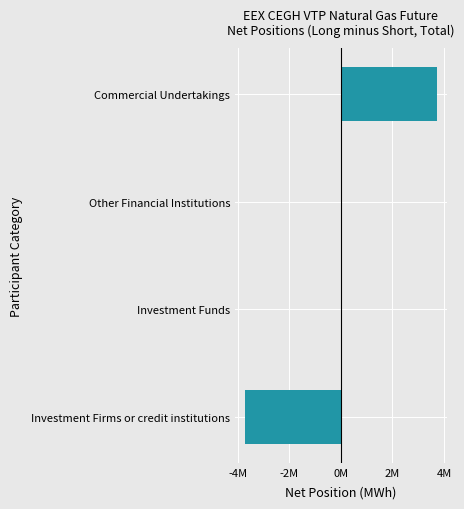

Are the bars horizontal?

Yes